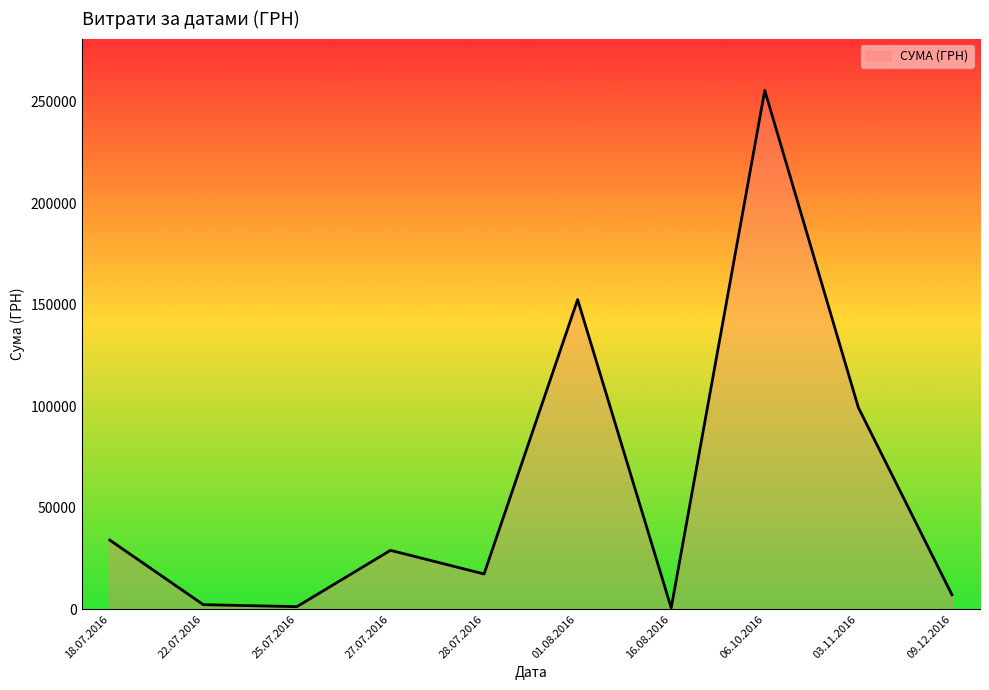

What is the change in value from 03.11.2016 to 09.12.2016?

-92237.8